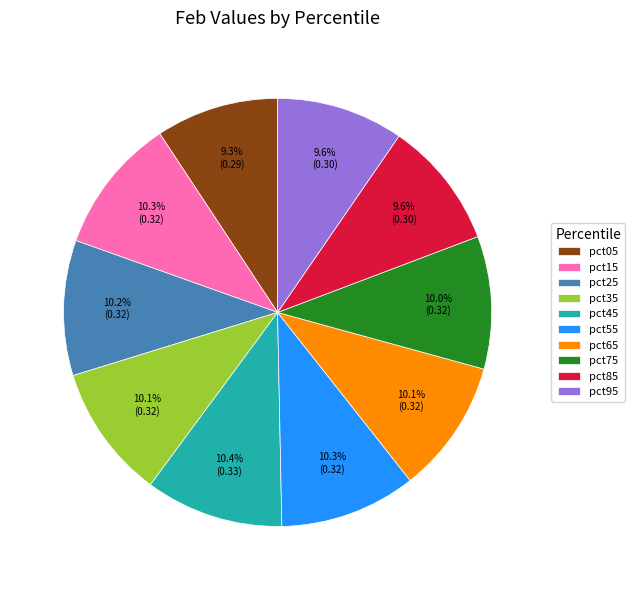

Is there any slice that represents more than half of the pie?

No